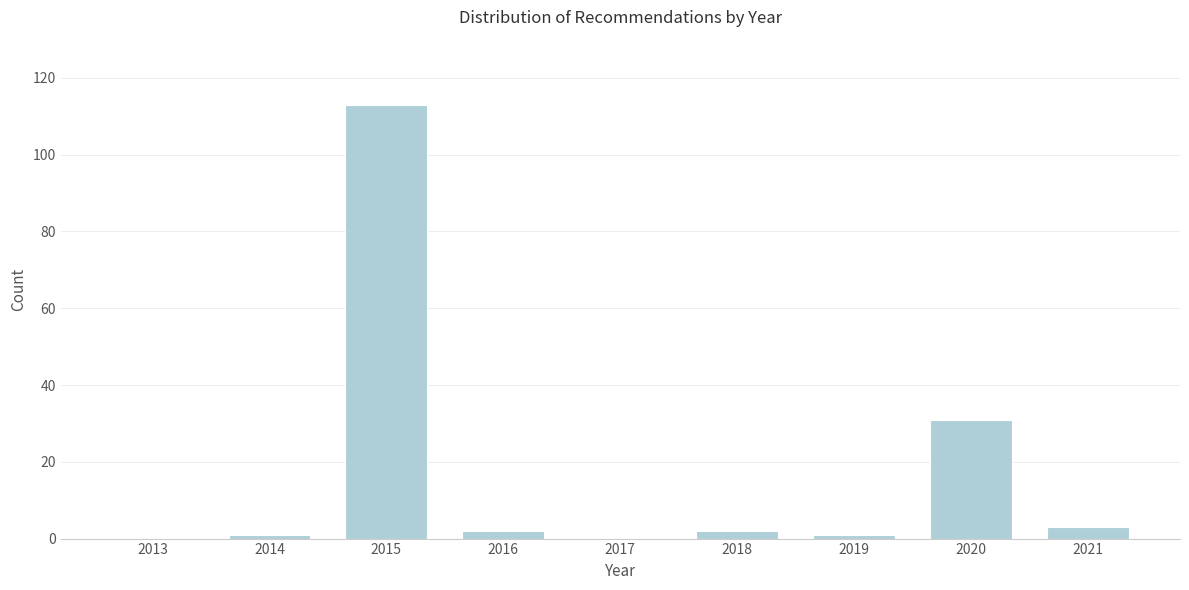

Reading left to right, extract all data points from this chart.

2013=0	2014=1	2015=113	2016=2	2017=0	2018=2	2019=1	2020=31	2021=3